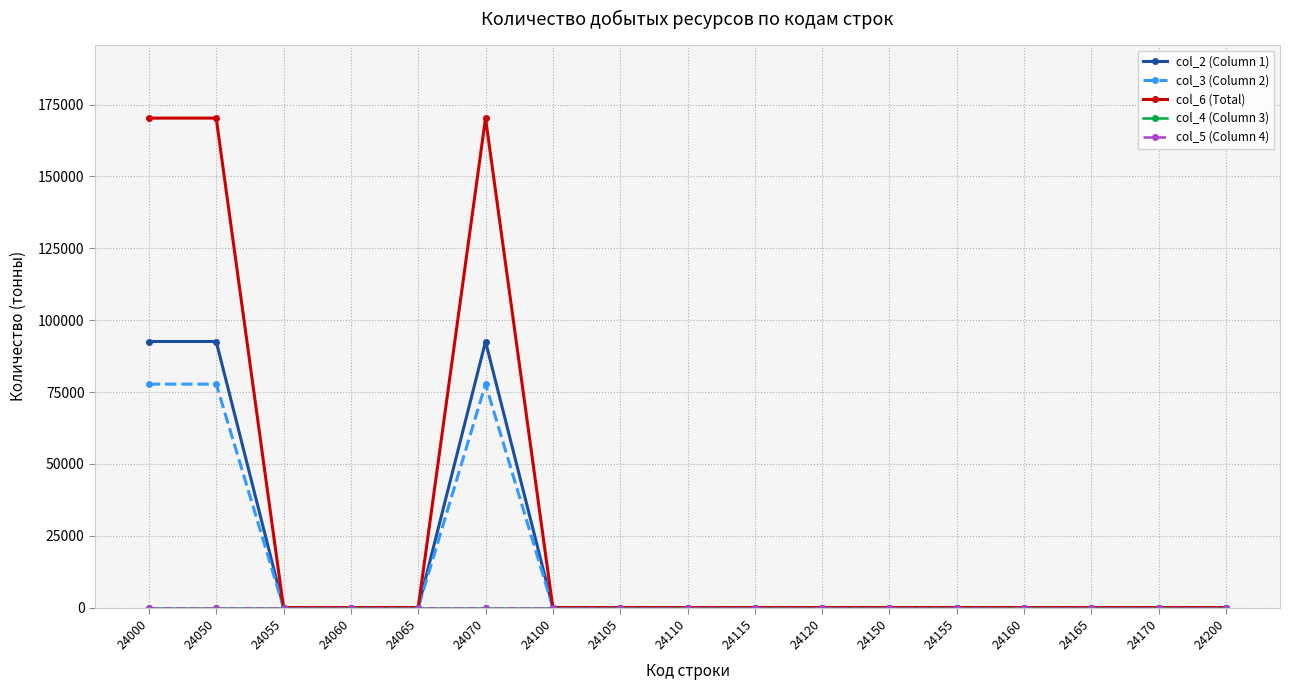

Between 24165 and 24170, which series saw the biggest shift?

col_2 (Column 1)